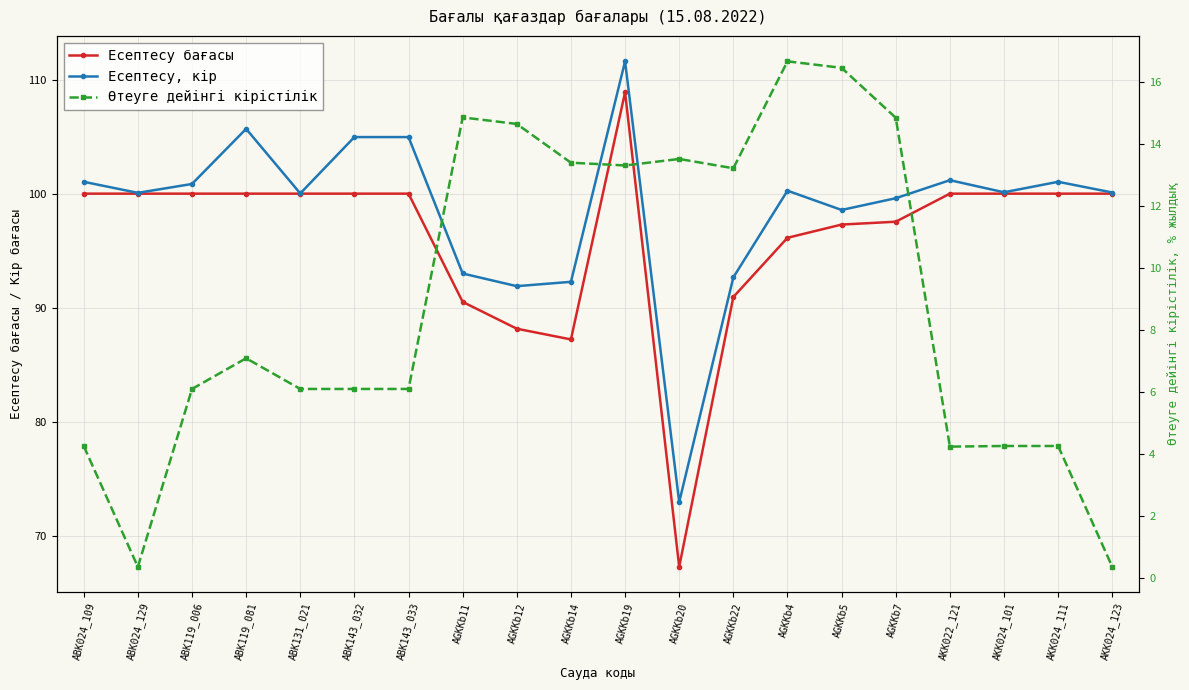

At which category is the sum across all series the highest?

AGKKb19